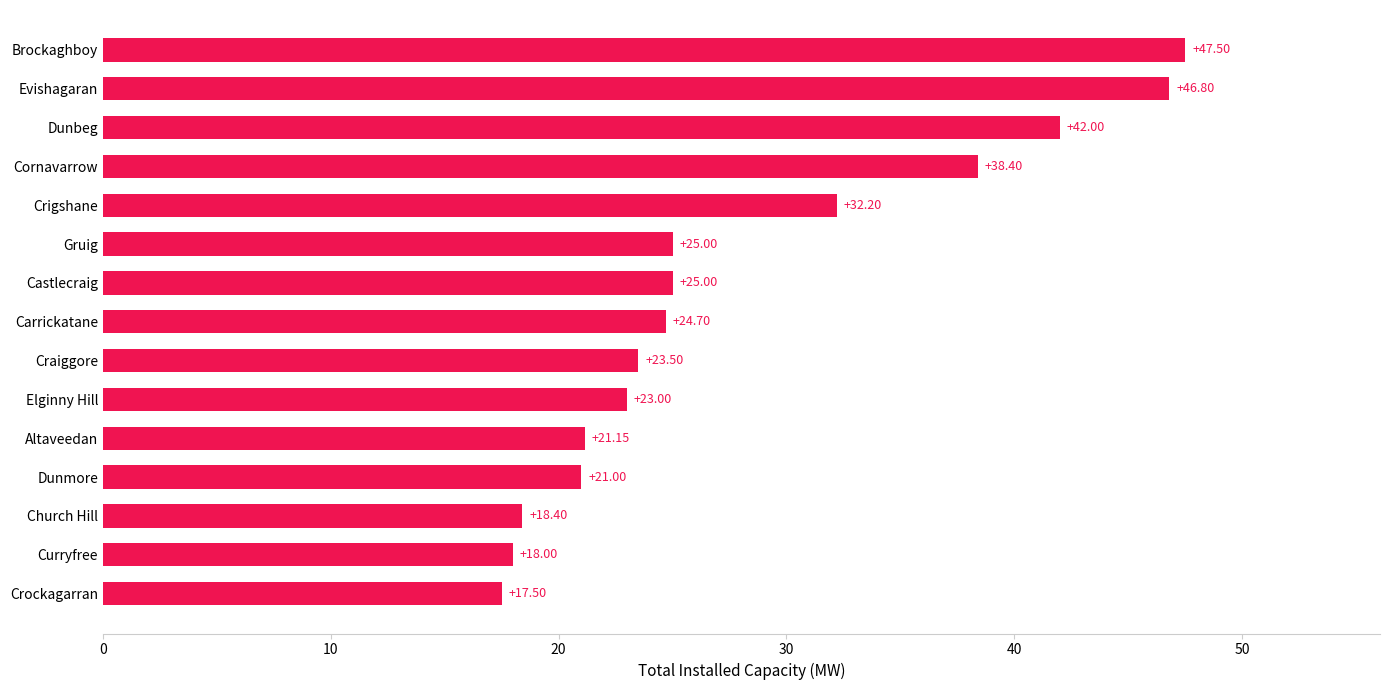

Which label corresponds to the largest value in the chart?

Brockaghboy